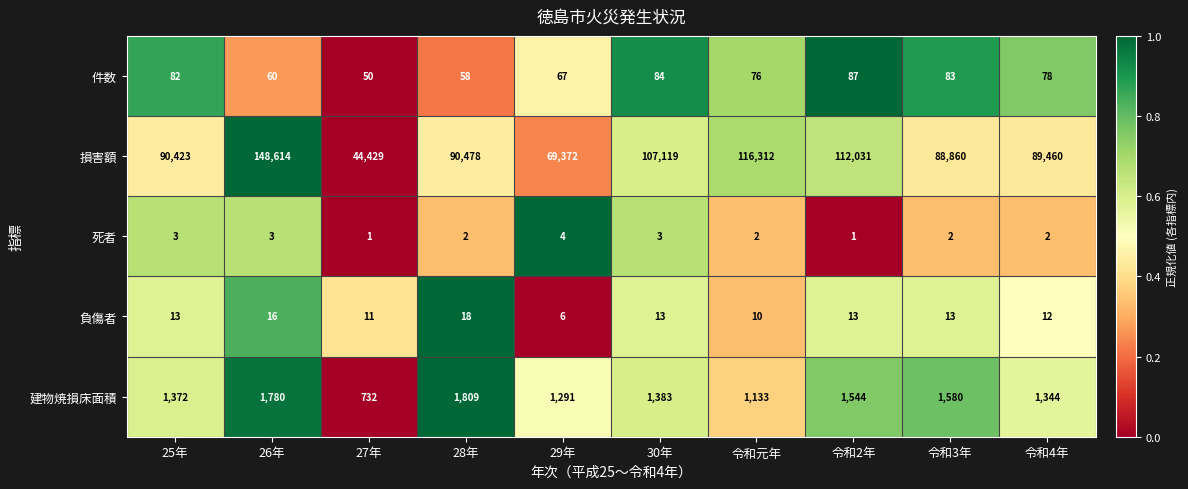

Rank the series by their maximum value, from highest to lowest.

損害額, 建物焼損床面積, 件数, 負傷者, 死者